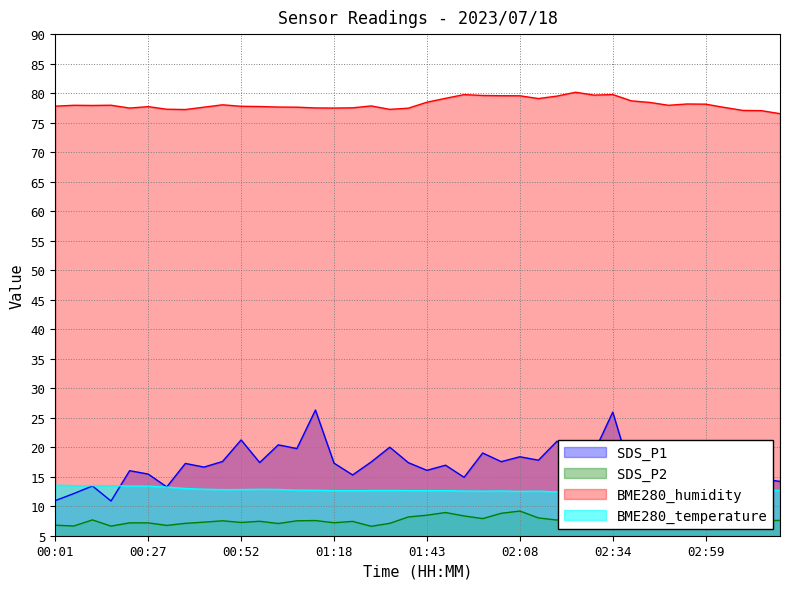

What is the value of the BME280_humidity point at the 30th from the left?

79.7